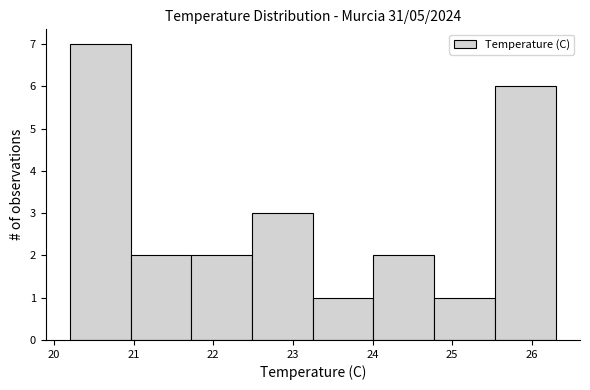

Reading left to right, transcribe this chart: for each bar, give the range it covers on the x-axis and its height. Neither the bar edges nor the heights are printed on the chart, so give them approximately, as read against the axes.

20.2 to 21.0: 7
21.0 to 21.7: 2
21.7 to 22.5: 2
22.5 to 23.3: 3
23.3 to 24.0: 1
24.0 to 24.8: 2
24.8 to 25.5: 1
25.5 to 26.3: 6